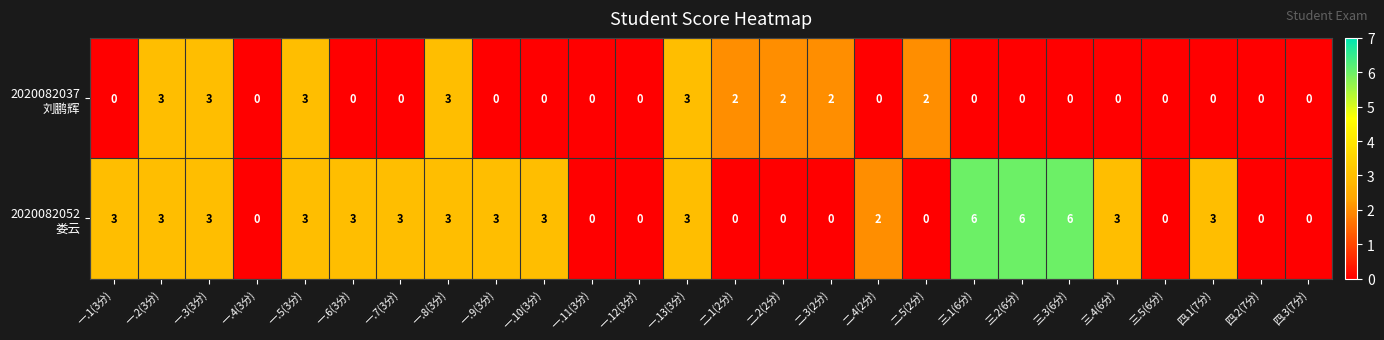

What is the total value across all series at 一.3(3分)?

6